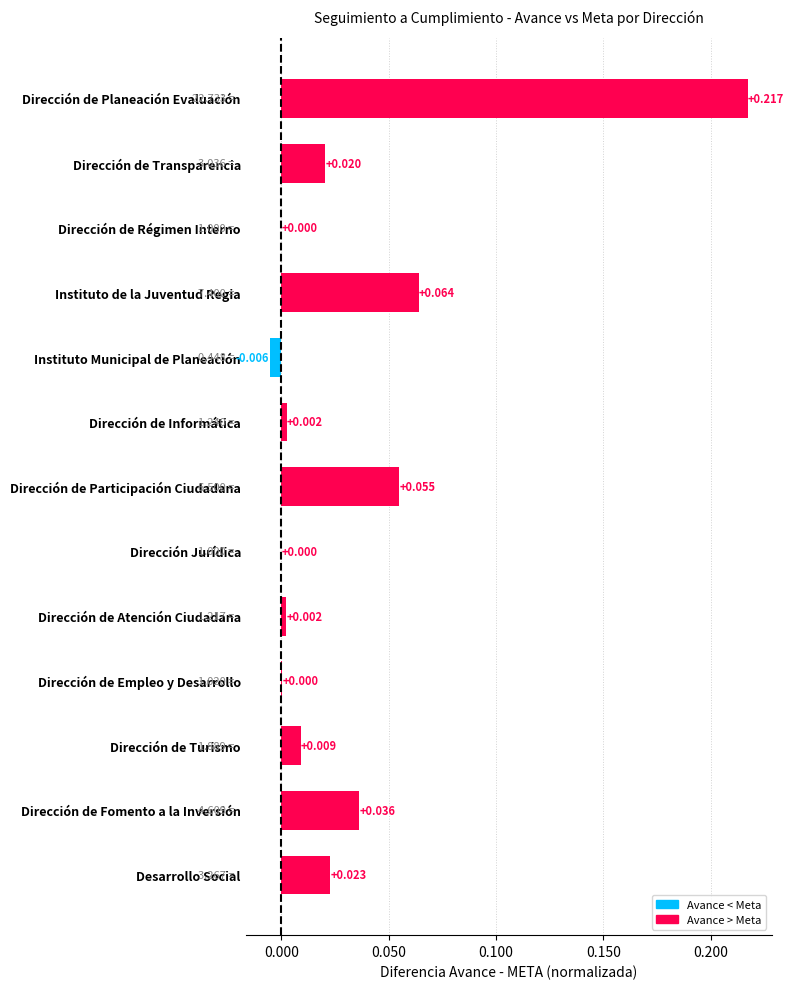

Which label corresponds to the largest value in the chart?

Dirección de Planeación Evaluación